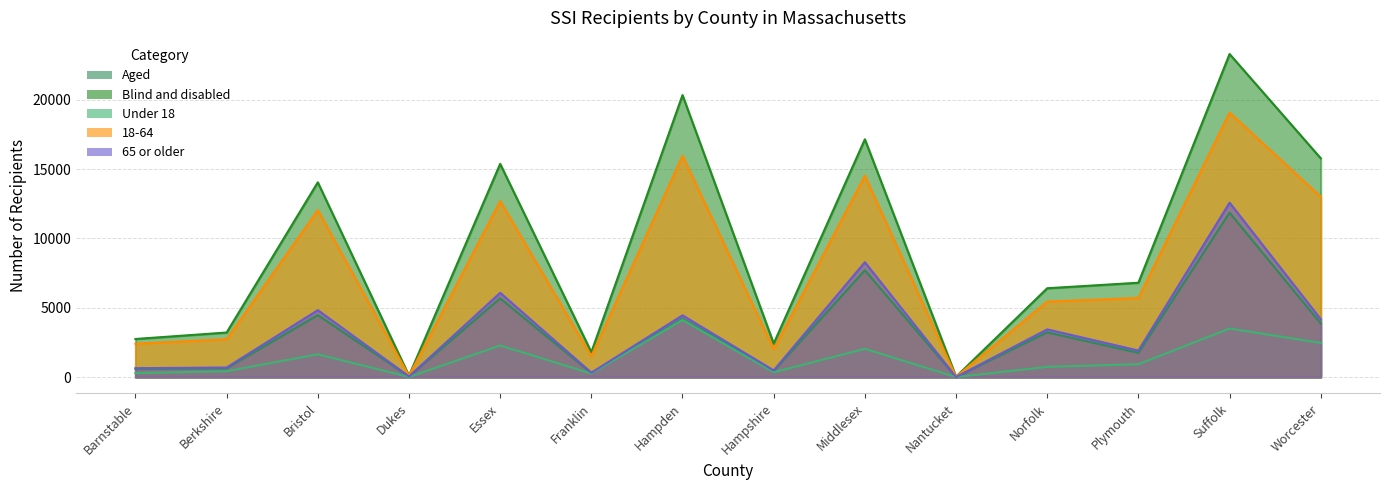

What is the total value across all series at Franklin?

4168